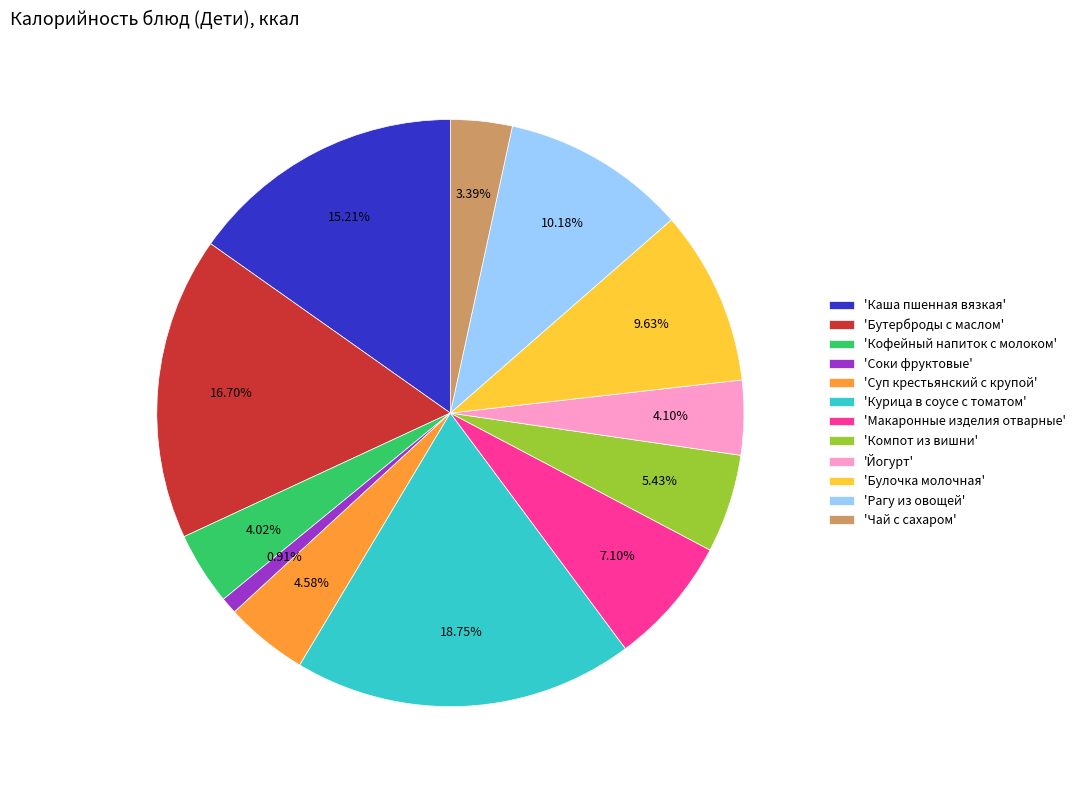

Which category has the biggest portion of the pie?

'Курица в соусе с томатом'